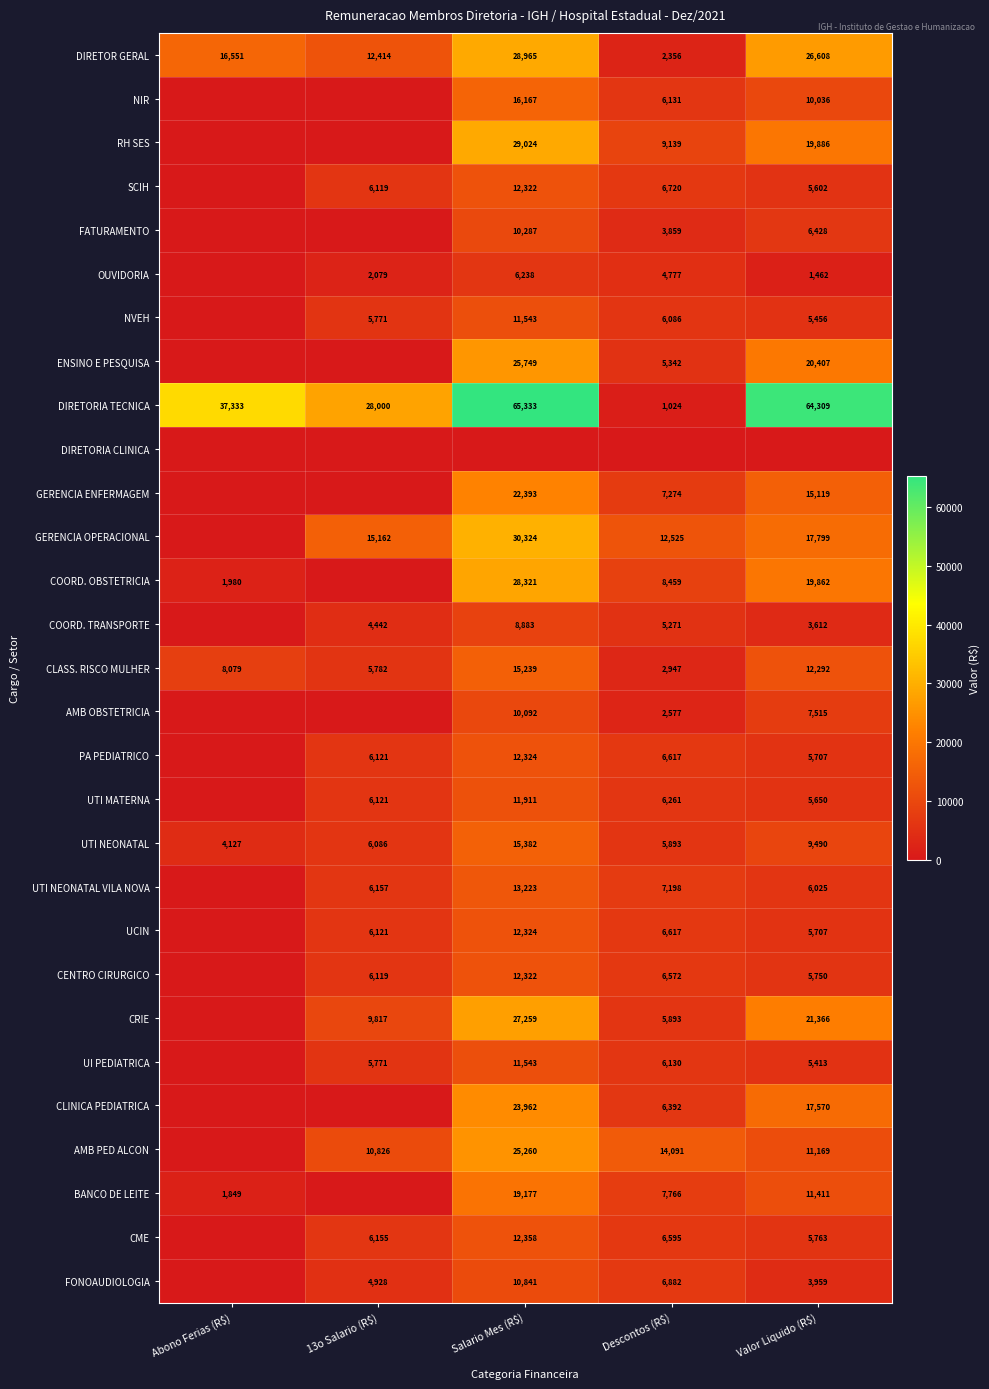

How many CLASS. RISCO MULHER values are between 5782 and 12292?

3